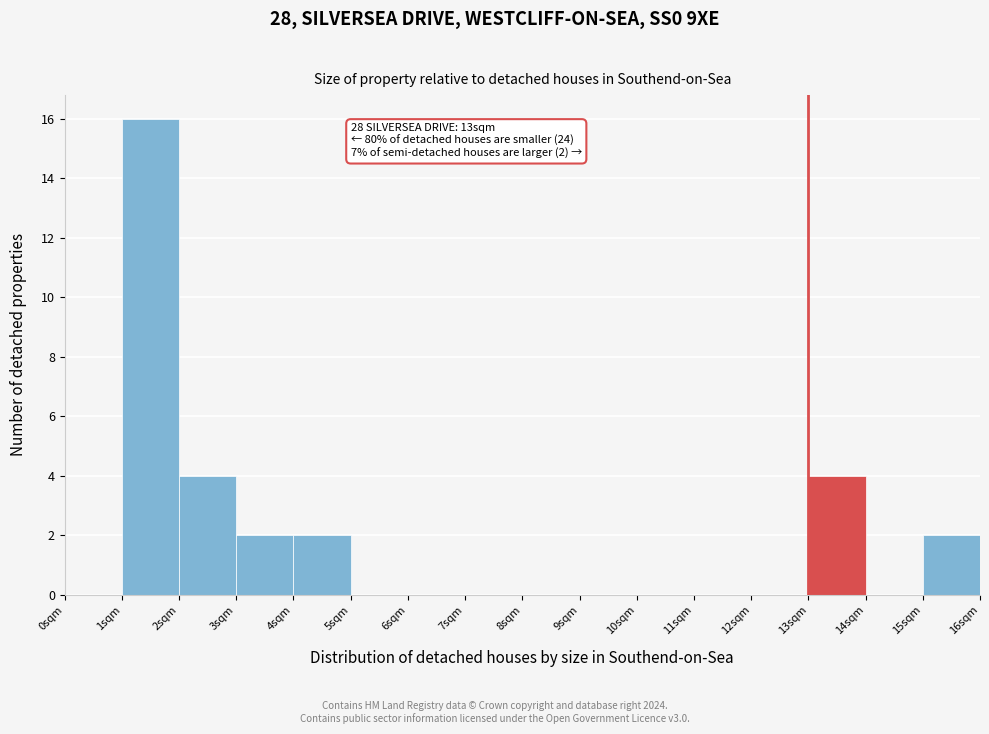

Which range on the x-axis has the tallest bar?

1 to 2